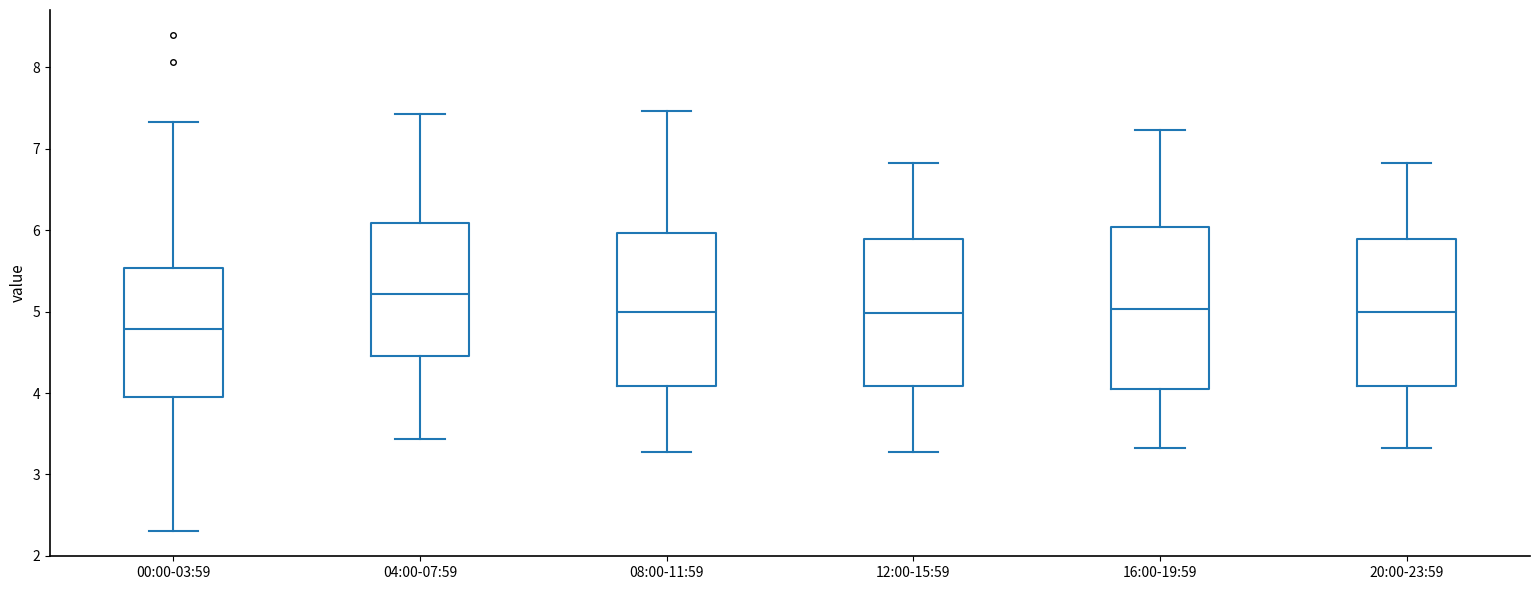

Where does the median line of the box for 16:00-19:59 sit on the y-axis? The values are not printed on the chart, so give them approximately, as read against the axis.

5.0